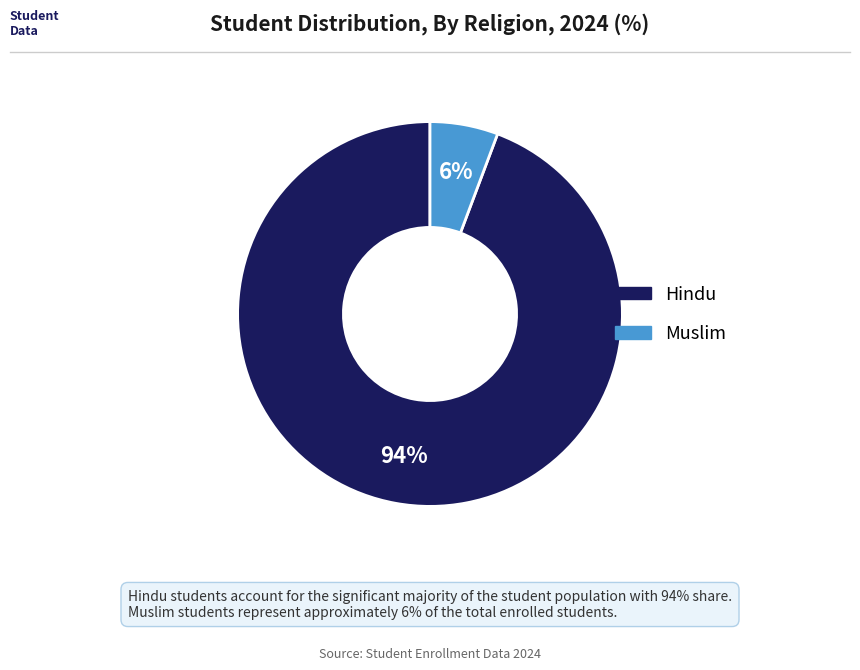

Is it true that Muslim is 6% of the pie?

True